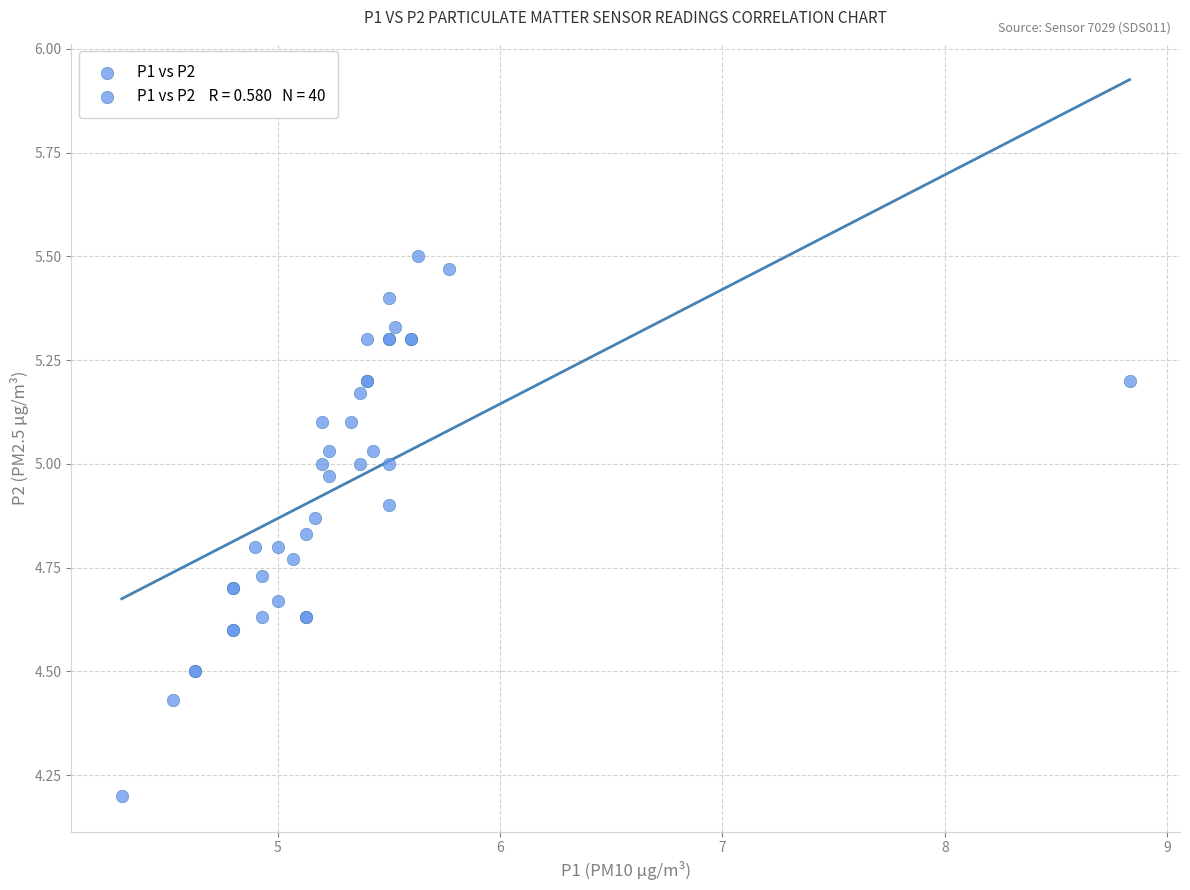

What Y value in the scatter plot is closest to 4?

4.2